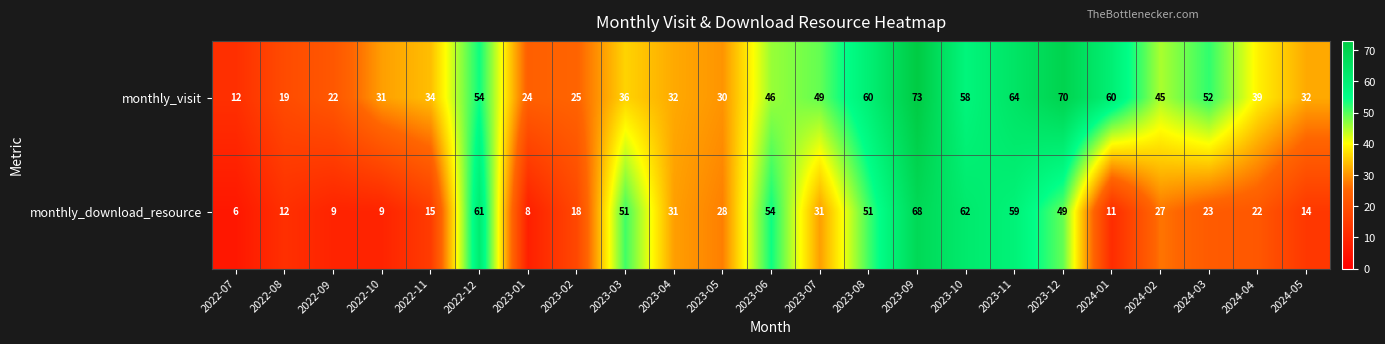

List the series in order of their peak value, highest first.

monthly_visit, monthly_download_resource